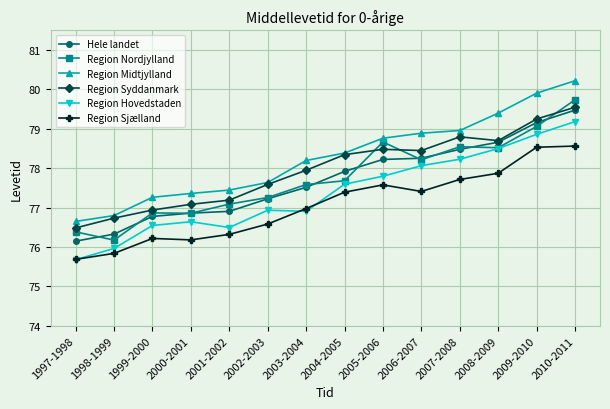

Which series has the largest total across all categories?

Region Midtjylland